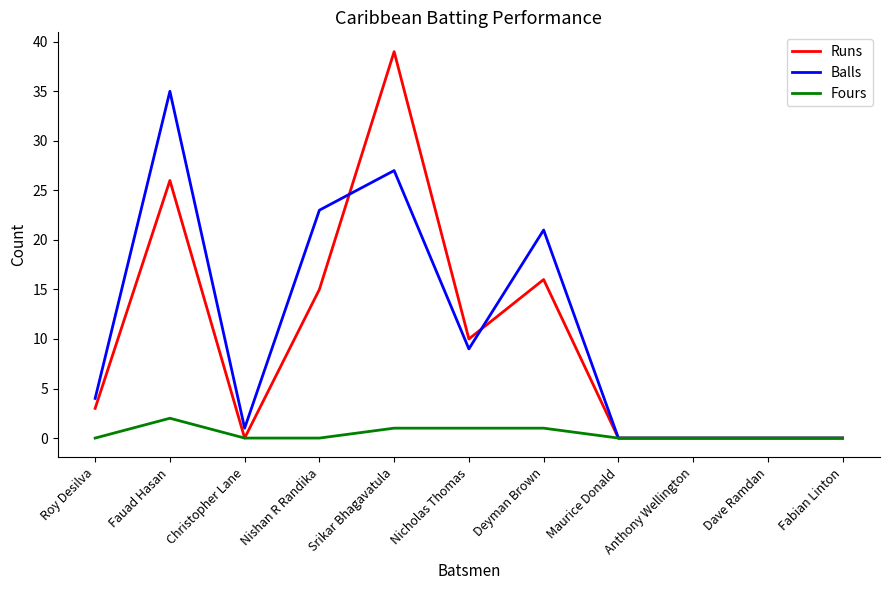

Which series has the largest range (max minus min)?

Runs